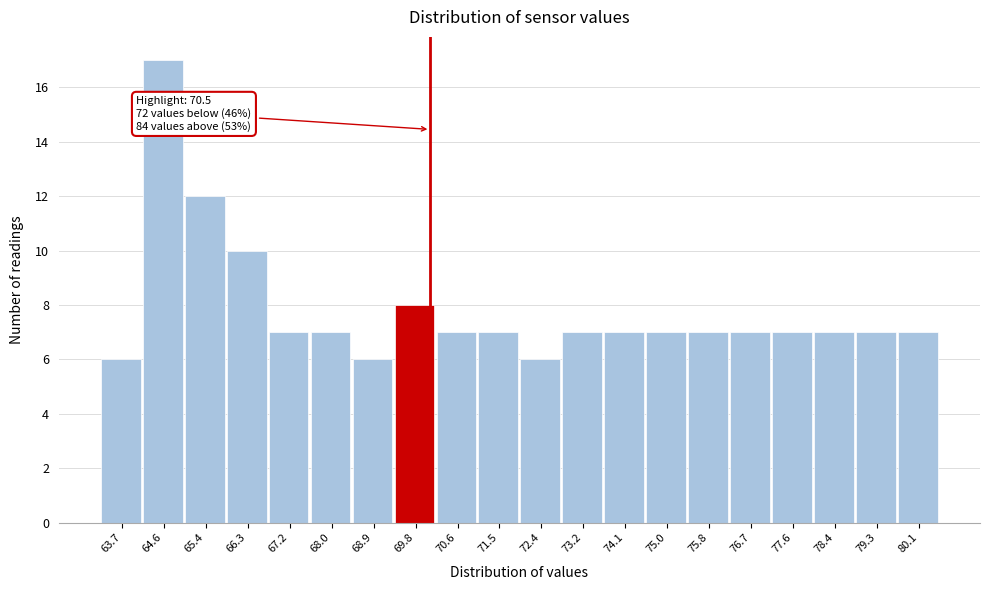

Reading left to right, transcribe all the data shown in this chart.

63.7=6	64.6=17	65.4=12	66.3=10	67.2=7	68.0=7	68.9=6	69.8=8	70.6=7	71.5=7	72.4=6	73.2=7	74.1=7	75.0=7	75.8=7	76.7=7	77.6=7	78.4=7	79.3=7	80.1=7